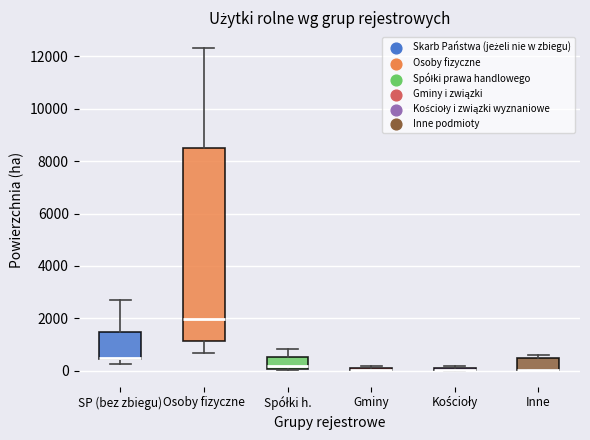

Which box is the tallest, from its lower edge to its upper edge?

Osoby fizyczne